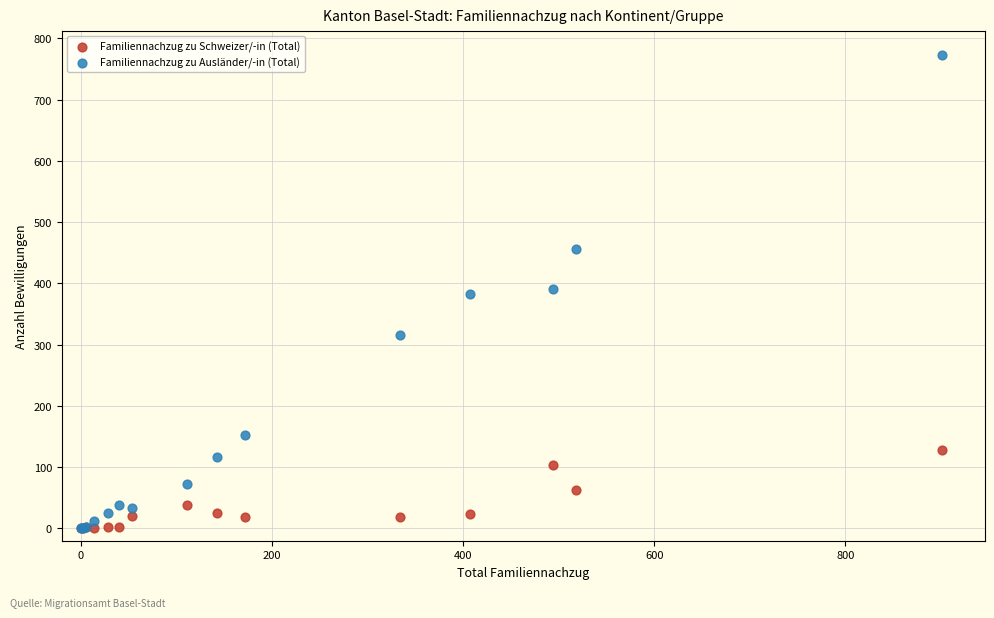

Which series has the widest spread of Y values?

Familiennachzug zu Ausländer/-in (Total)